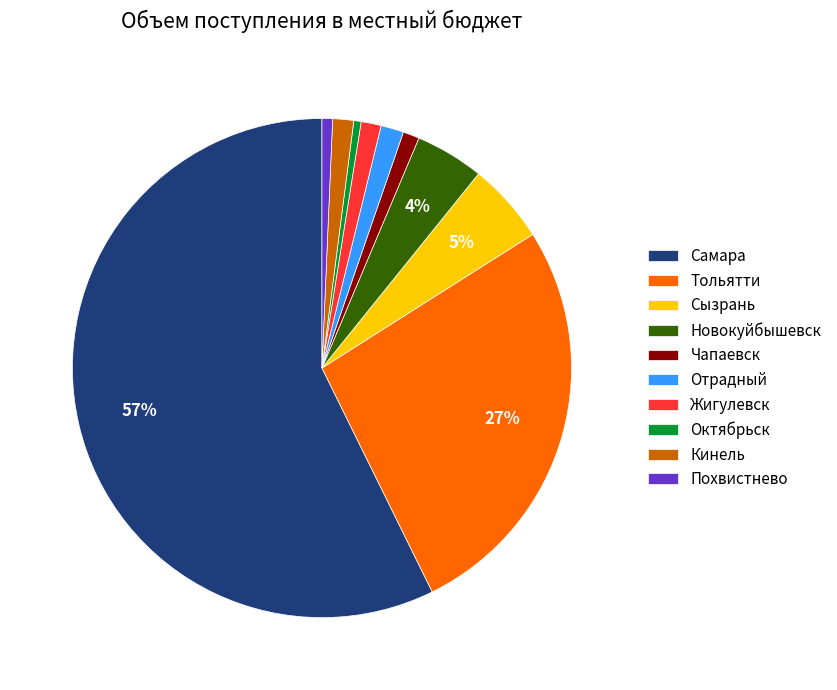

What percentage is the Кинель slice, to the nearest percent?

1%